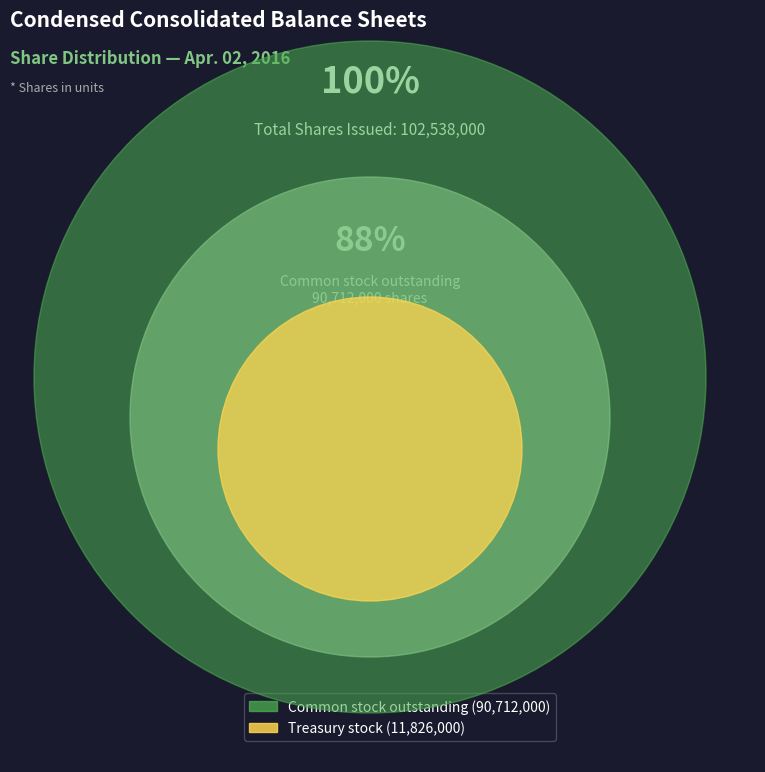

Count the number of slices in the pie.

3